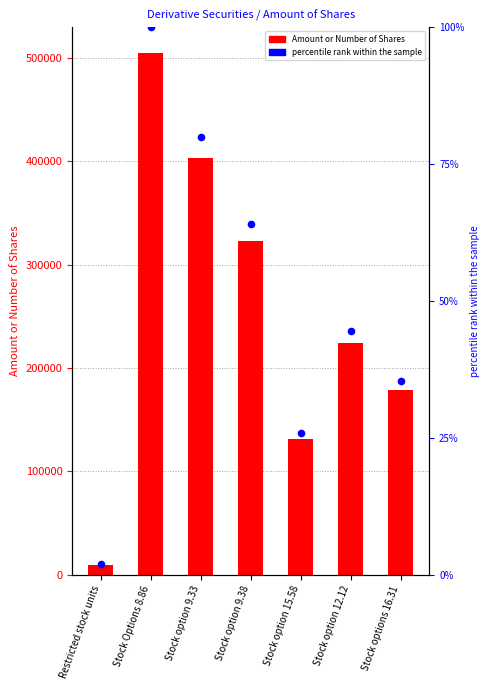

What is the total value across all series at Stock option 9.38?

322779.0